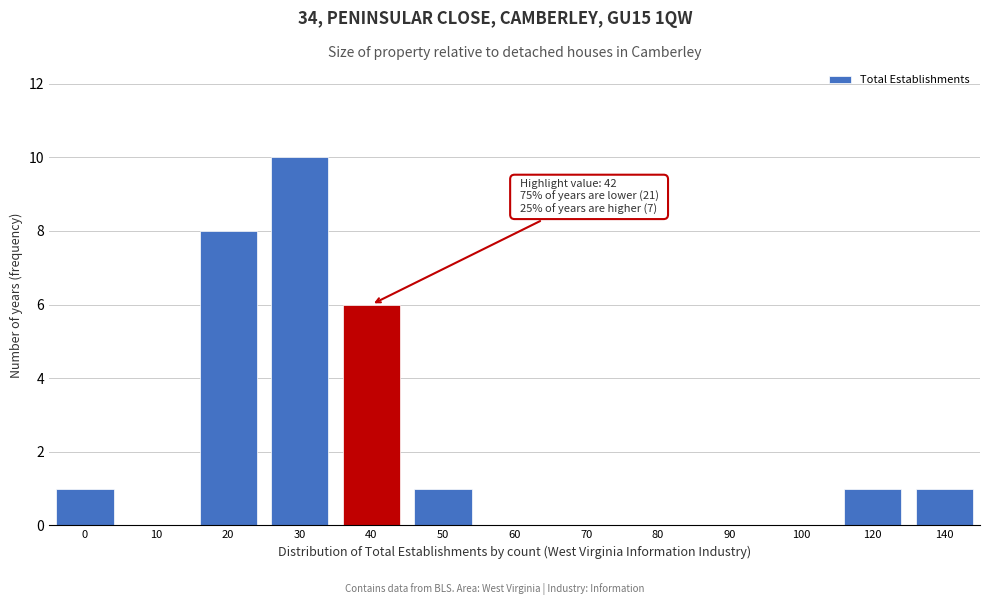

Reading right to left, what are all the values shown in this chart?

140=1	120=1	100=0	90=0	80=0	70=0	60=0	50=1	40=6	30=10	20=8	10=0	0=1